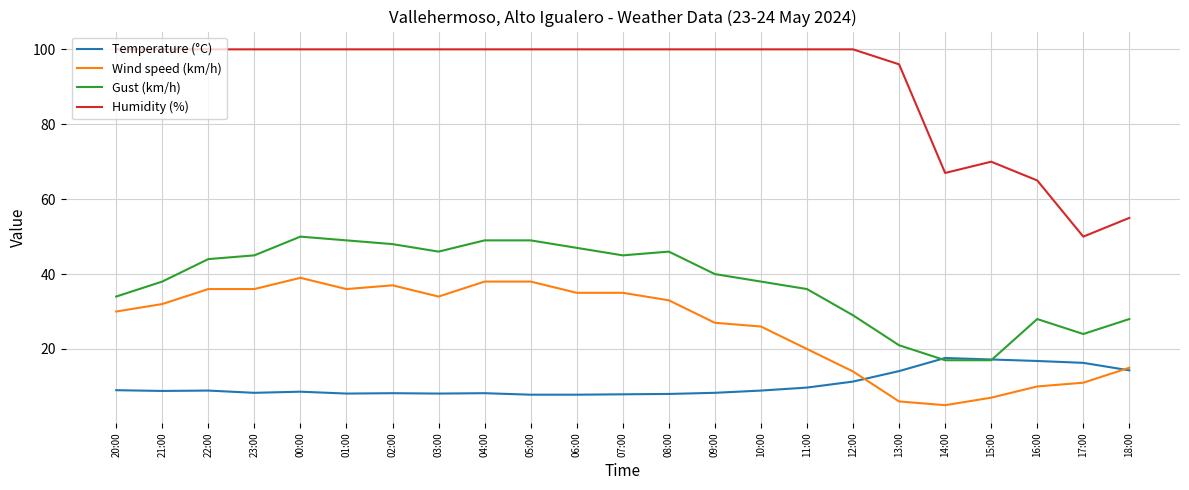

How many categories are shown in the chart?

23